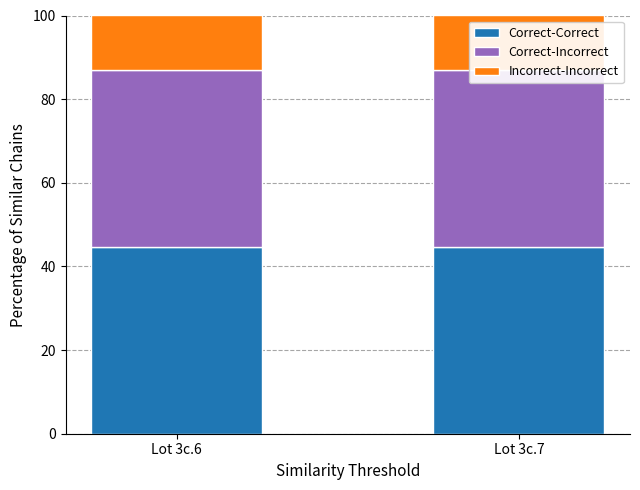

At which category is the sum across all series the highest?

Lot 3c.6